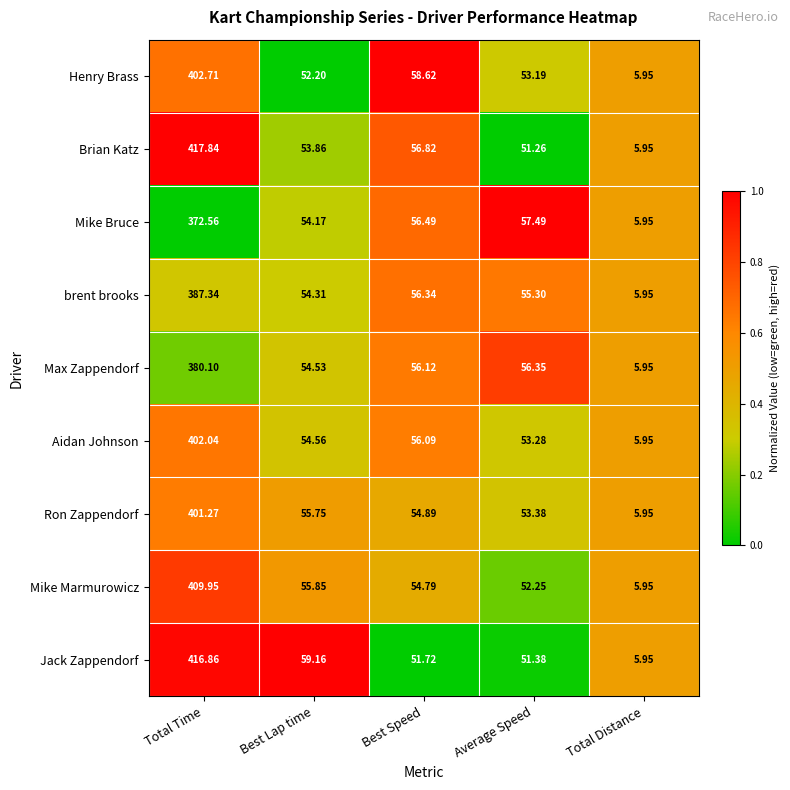

At which label does brent brooks reach its peak?

Total Time